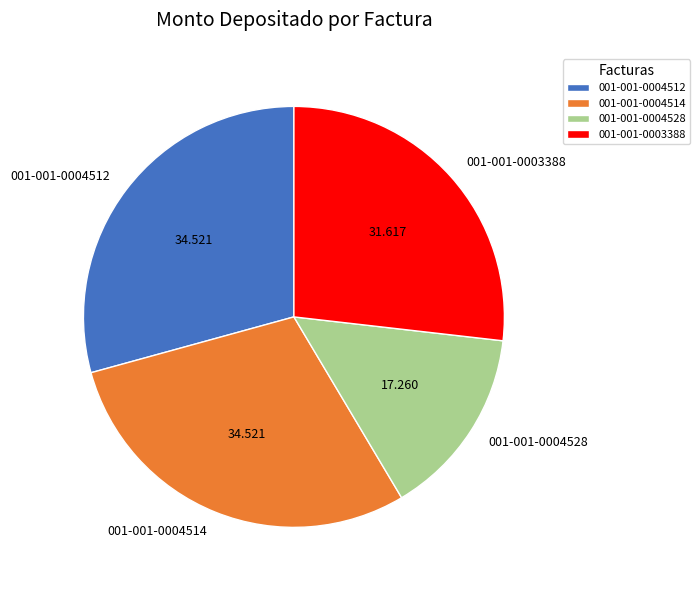

How many slices are in this pie chart?

4